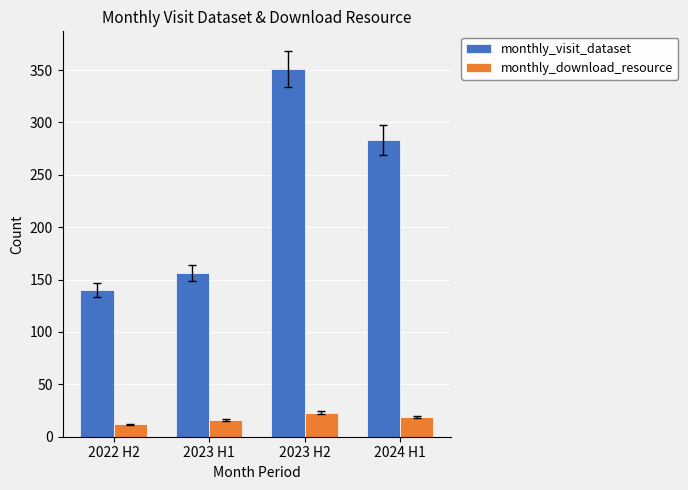

The monthly_download_resource series shows 5 at 2023 H2. True or false?

False